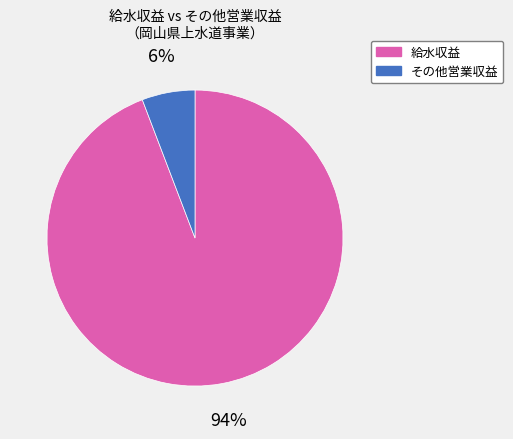

To the nearest percent, what is the difference between the largest and smallest slice percentages?

88%